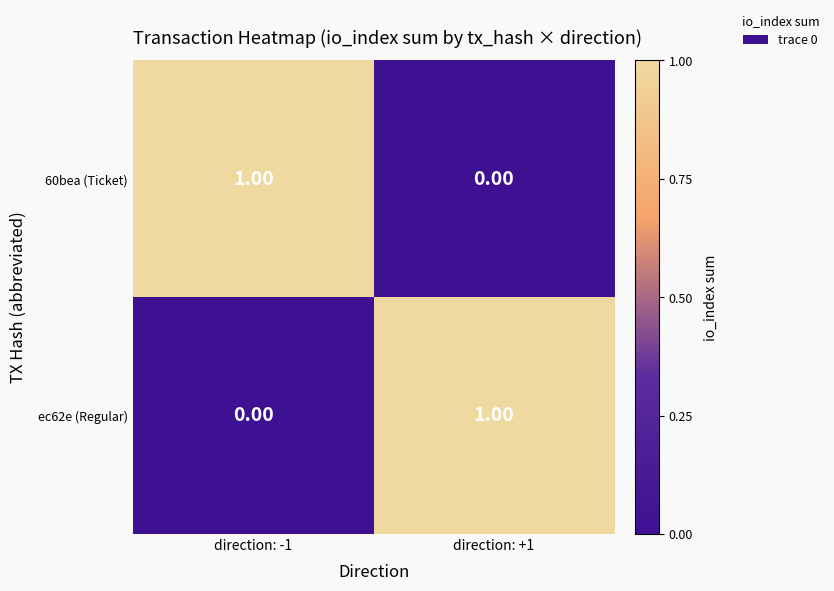

Rank the categories by 60bea (Ticket) value from lowest to highest.

direction: +1, direction: -1